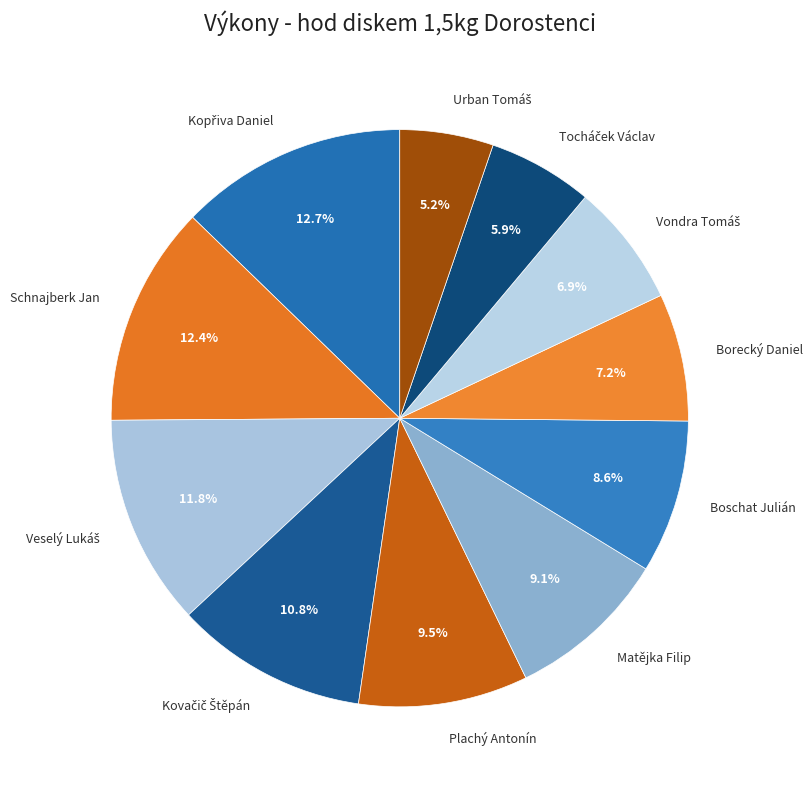

Count the number of slices in the pie.

11